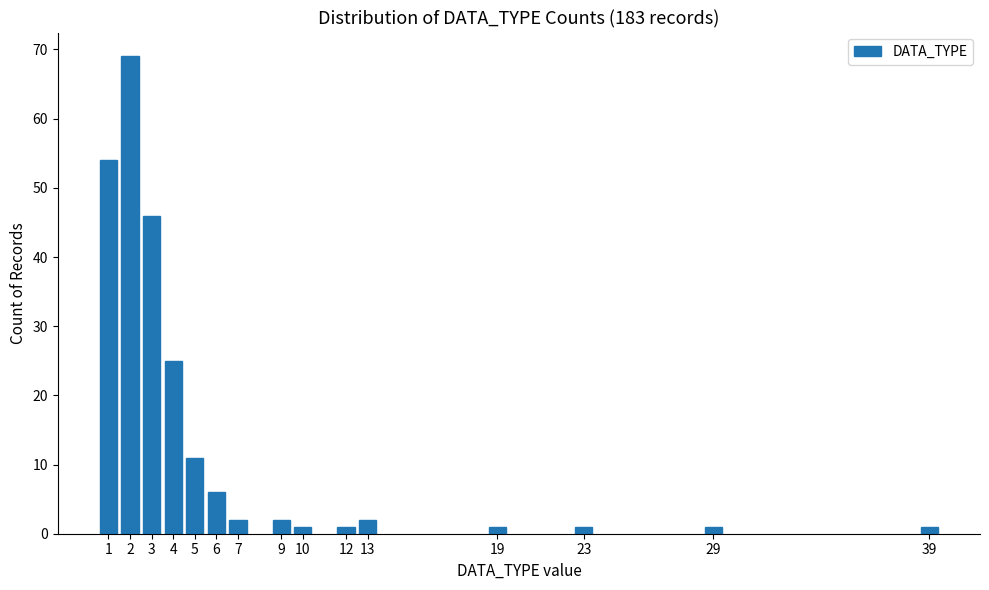

Reading right to left, extract all data points from this chart.

39=1	29=1	23=1	19=1	13=2	12=1	10=1	9=2	7=2	6=6	5=11	4=25	3=46	2=69	1=54